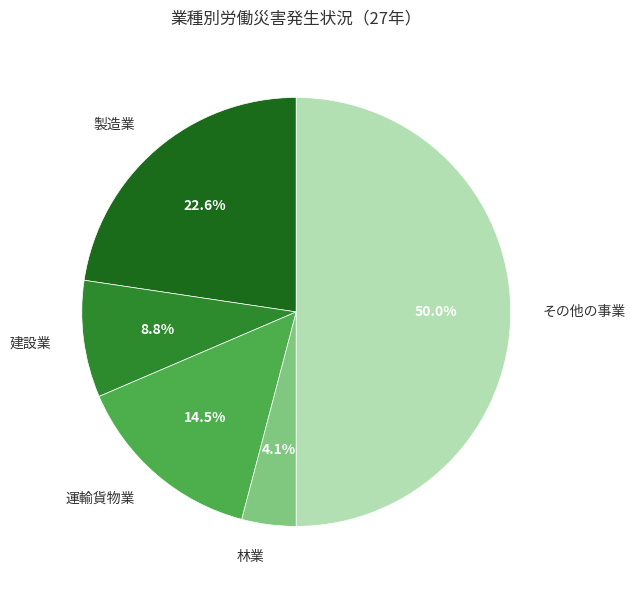

To the nearest percent, what portion does 建設業 represent?

9%